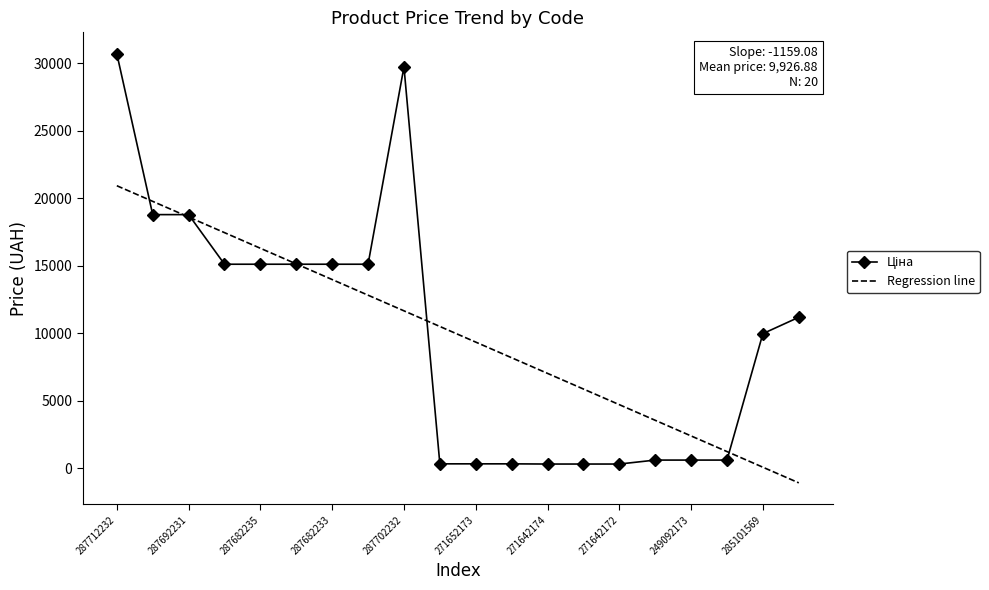

What is the minimum value for Regression line?

-1084.4